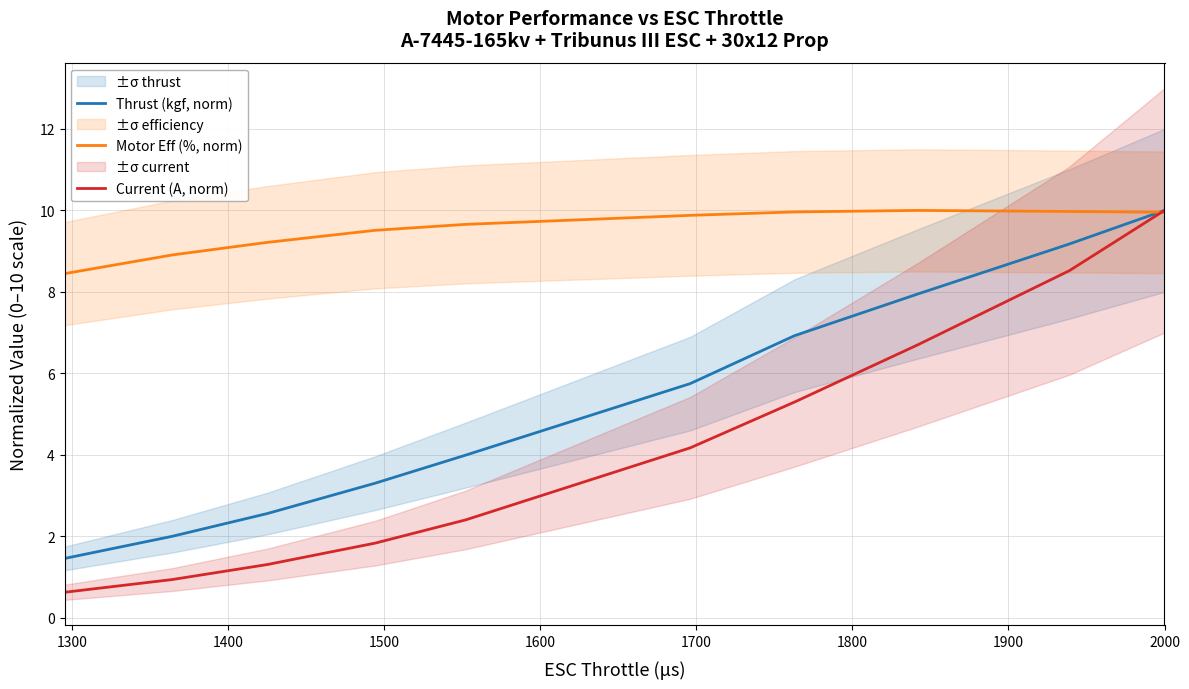

What is the minimum value shown in the chart?

0.6